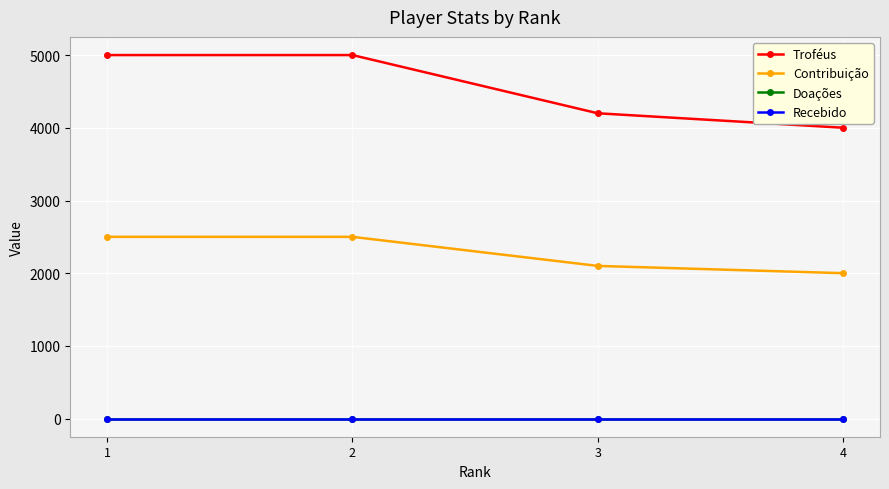

Reading right to left, extract all data points from this chart.

Troféus: 4001	4200	5001	5001
Contribuição: 2000	2100	2500	2500
Doações: 0	0	0	0
Recebido: 0	0	0	0